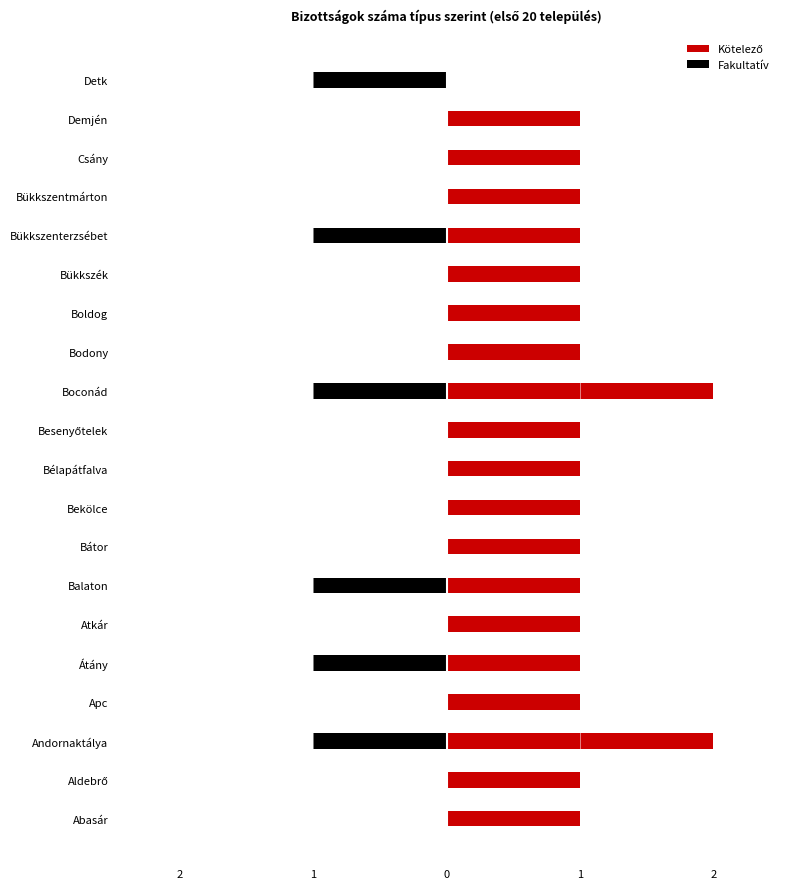

True or false: Fakultatív has a value of 0 at 18.

True